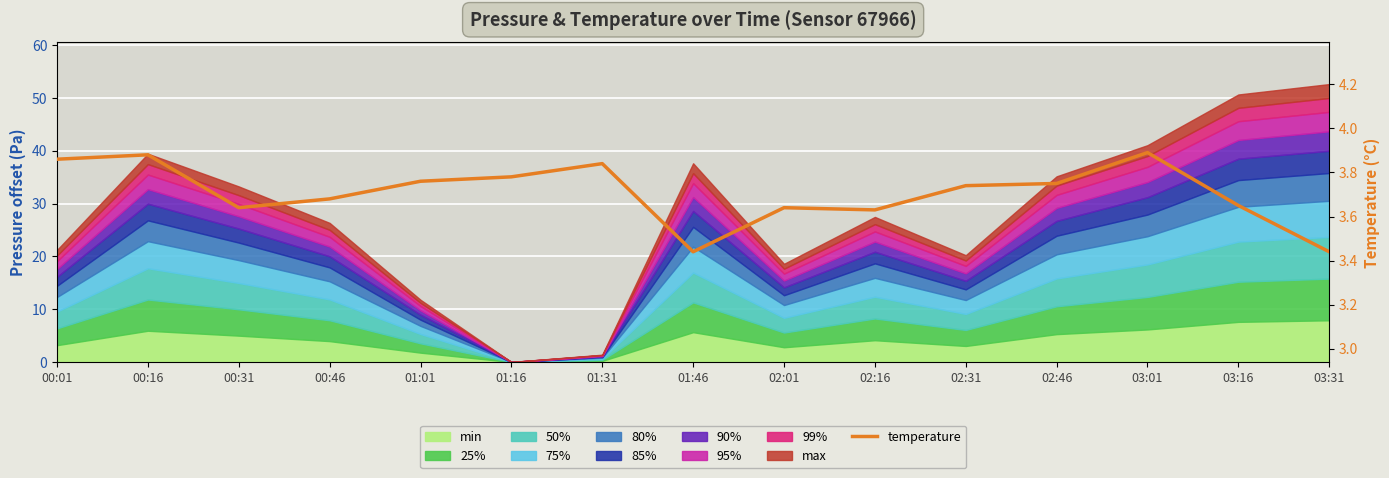

What is the ratio of the value at 02:16 to the value at 00:16?

0.9